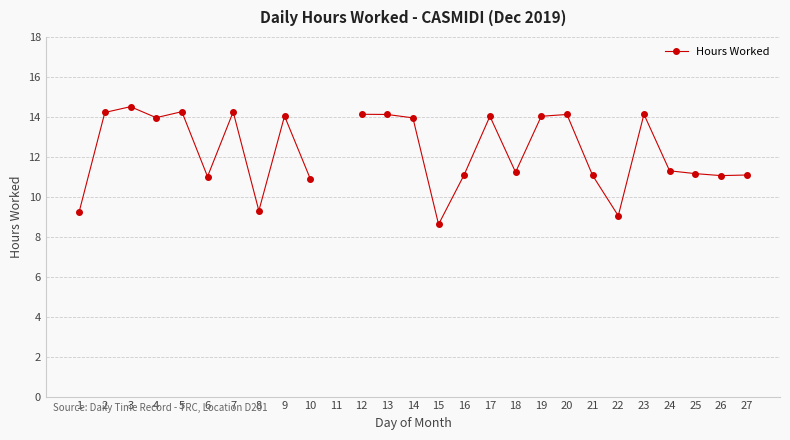

What is the difference between the values at 8 and 17?

4.7